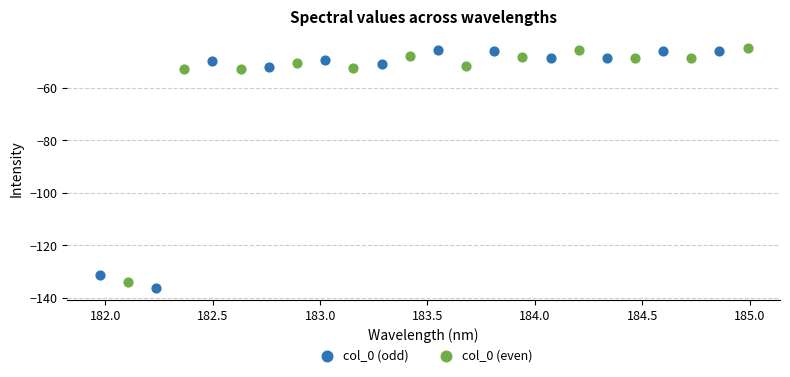

Which series reaches the minimum Y coordinate?

col_0 (odd)